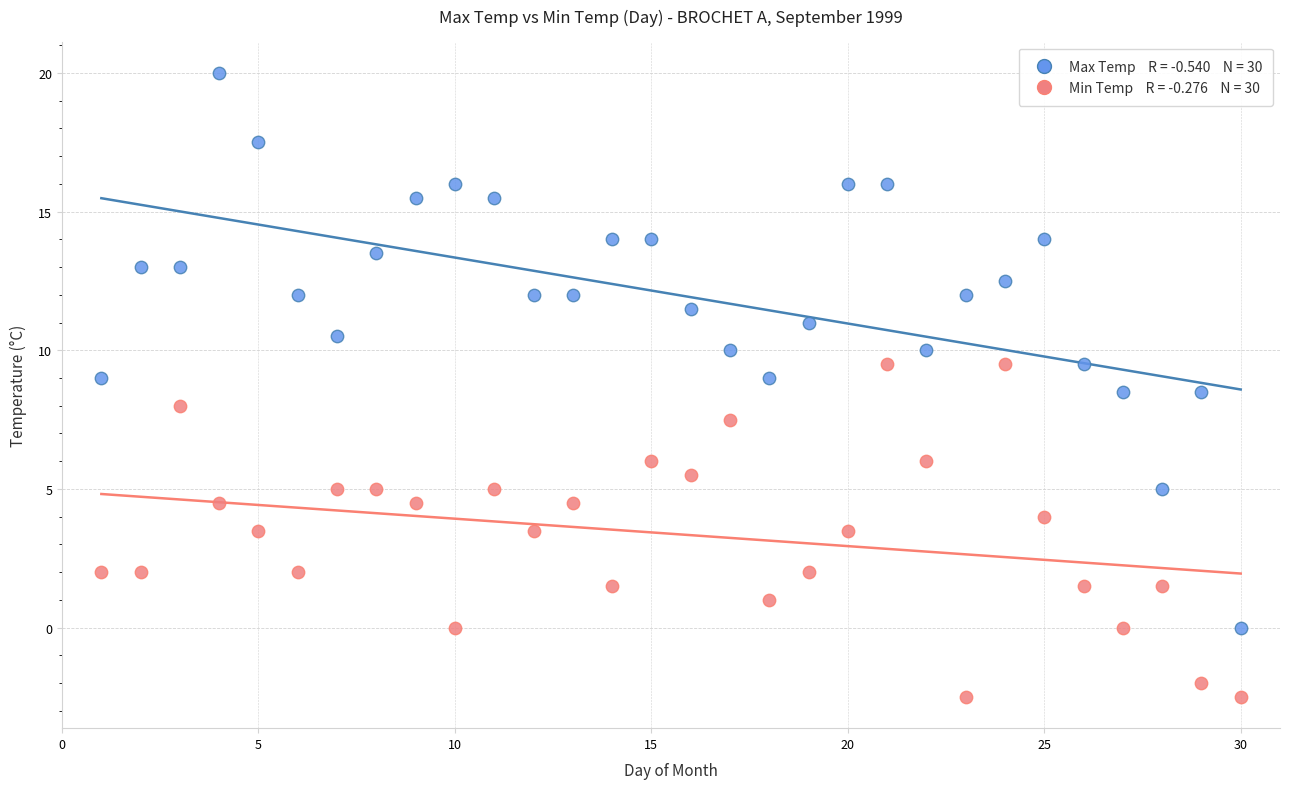

Across all data points, what is the range of Y values (max minus min)?

22.5